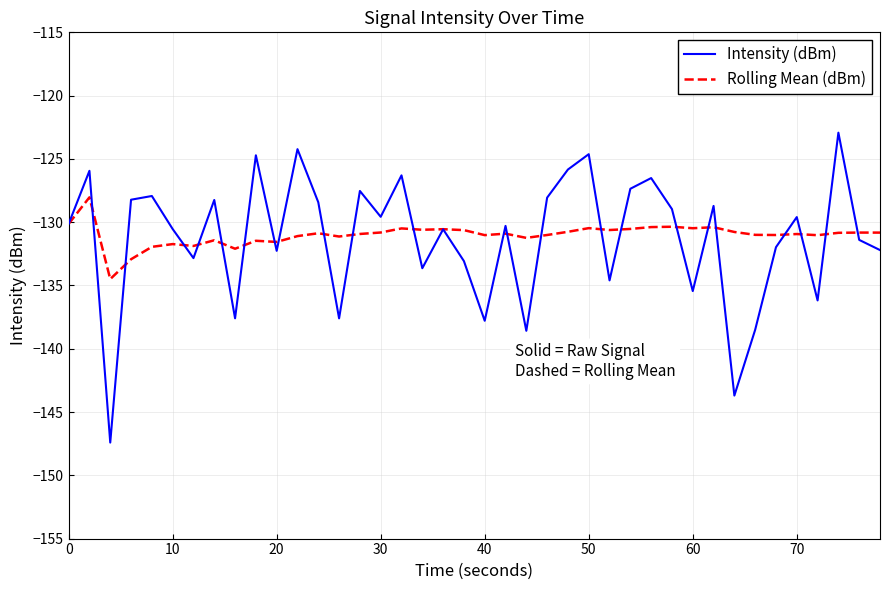

Which series has the widest spread of values?

Intensity (dBm)